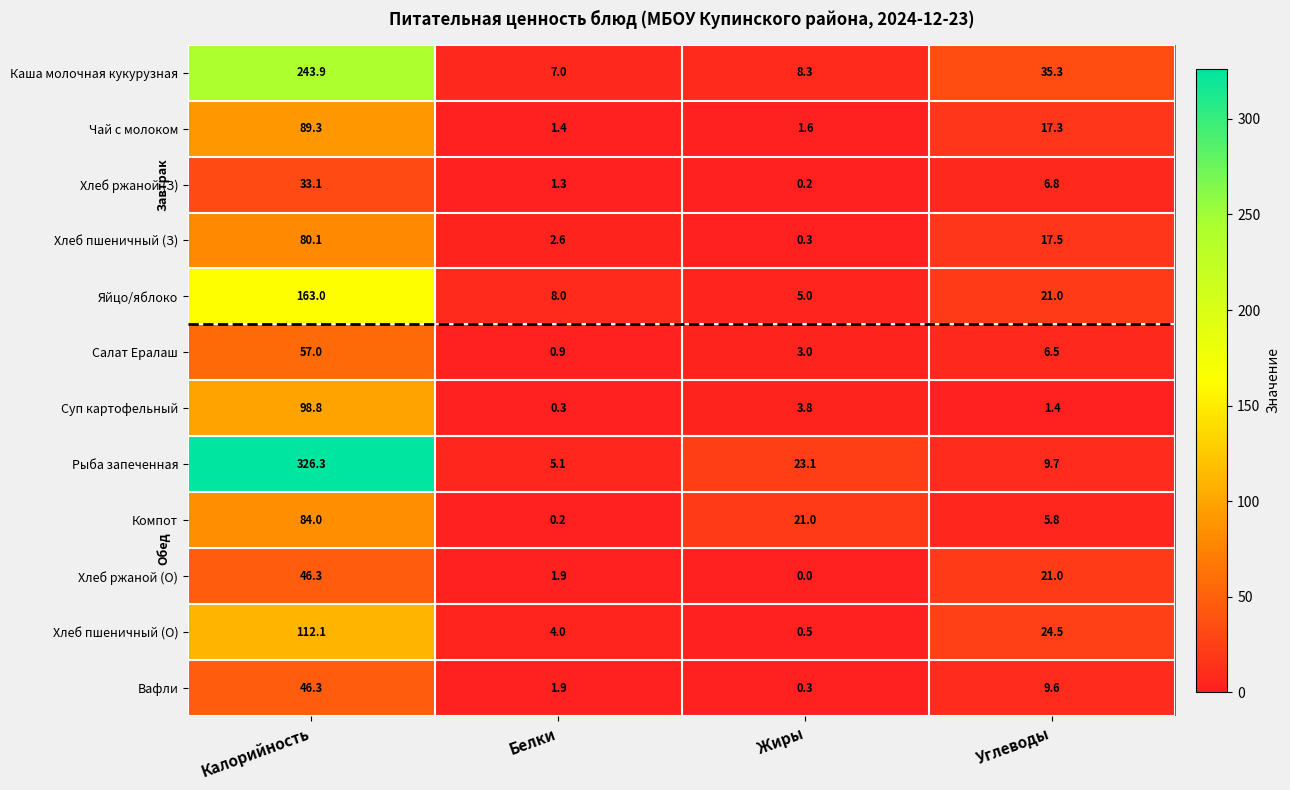

Is it true that Чай с молоком equals 89.3 at Калорийность?

True